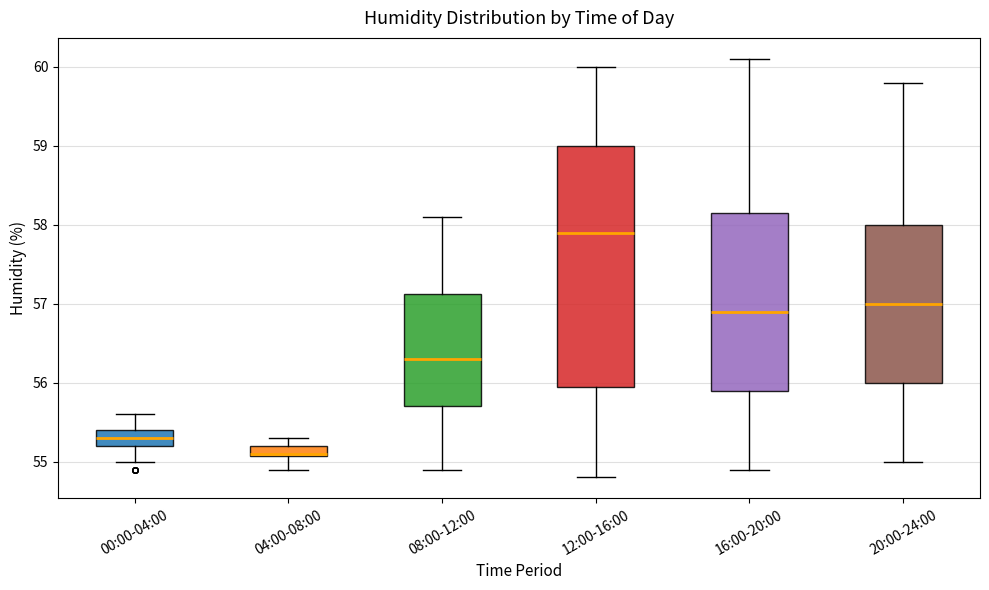

Where is the lower edge of the box for 12:00-16:00 on the y-axis? The values are not printed on the chart, so give them approximately, as read against the axis.

56.0